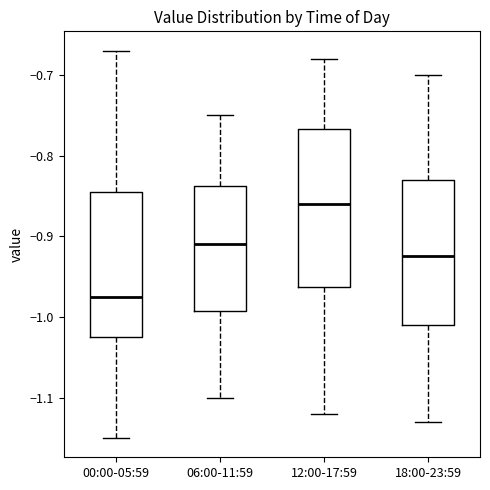

Where is the lower edge of the box for 12:00-17:59 on the y-axis? The values are not printed on the chart, so give them approximately, as read against the axis.

-0.96